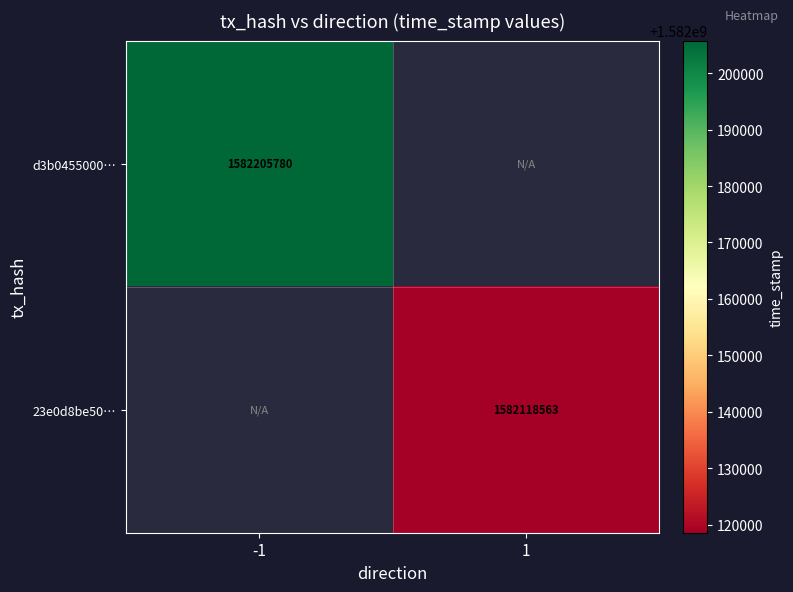

Is it true that d3b0455000… equals 2062825773 at -1?

False